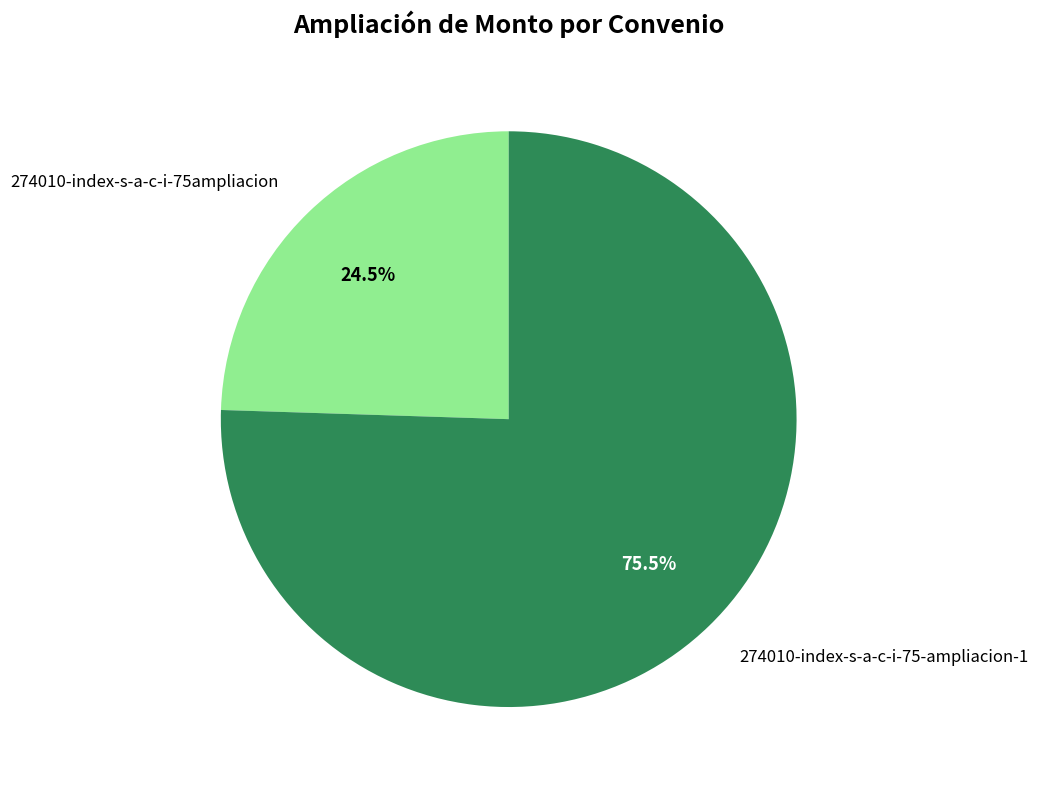

To the nearest percent, what is the average slice percentage?

50%